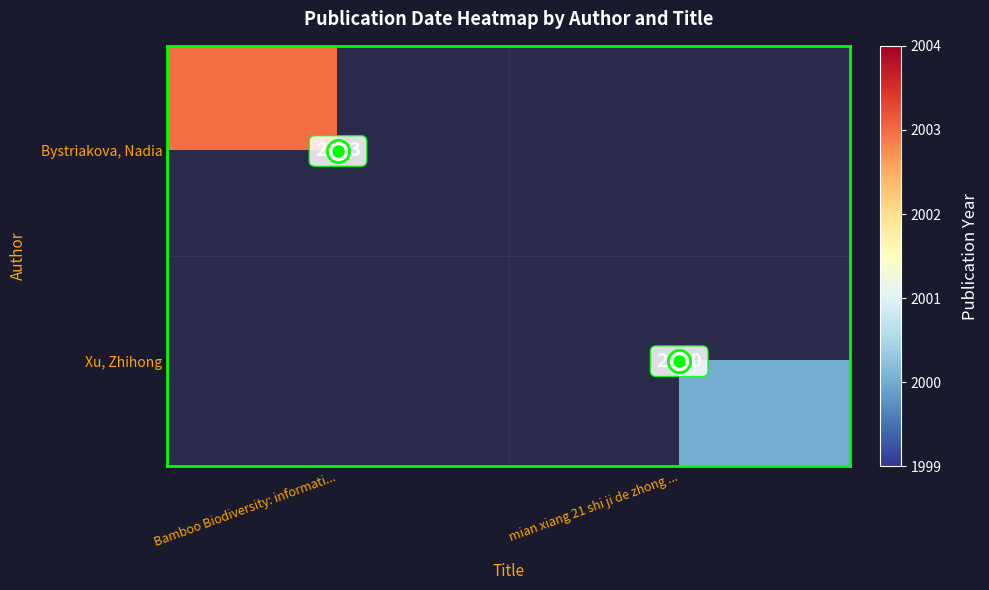

What is the minimum value for Bystriakova, Nadia?

2003.0